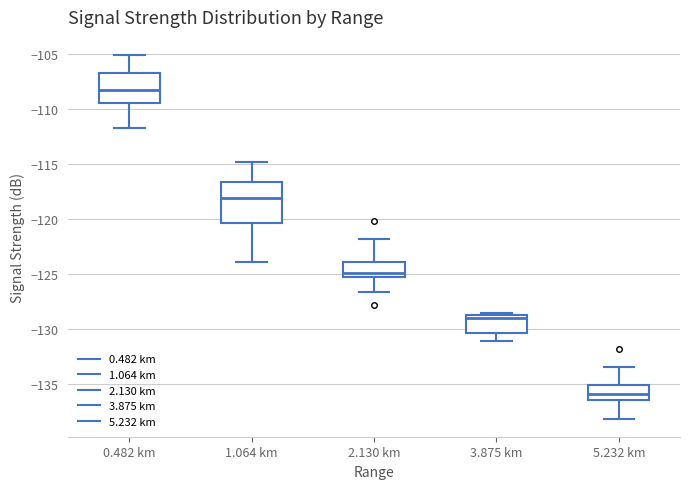

Reading left to right, read every box against the y-axis: the position of its median line, the range the box covers, and the ends of its whiskers. The values are not printed on the chart, so give them approximately, as read against the axis.

0.482 km: median -108.5, box -109.5 to -106.5, whiskers -111.5 to -105.0
1.064 km: median -118.0, box -120.5 to -116.5, whiskers -124.0 to -115.0
2.130 km: median -125.0 (just above the box's lower edge), box -125.0 to -124.0, whiskers -126.5 to -122.0
3.875 km: median -129.0, box -130.5 to -128.5, whiskers -131.0 to -128.5 (just above the box's upper edge)
5.232 km: median -136.0, box -136.5 to -135.0, whiskers -138.0 to -133.5